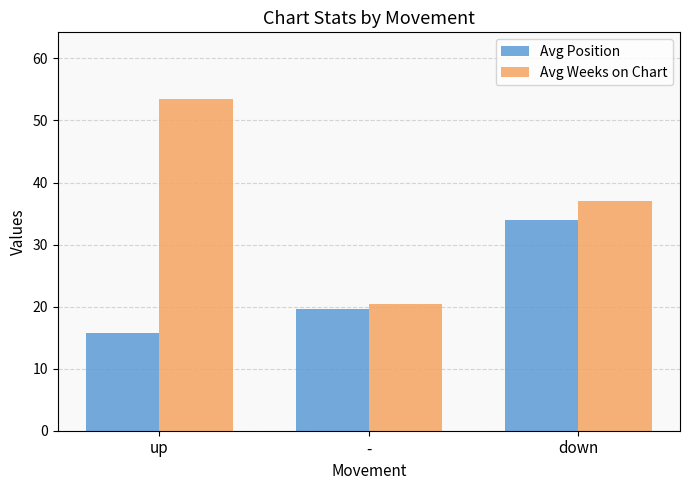

Rank the series by their average value, from lowest to highest.

Avg Position, Avg Weeks on Chart